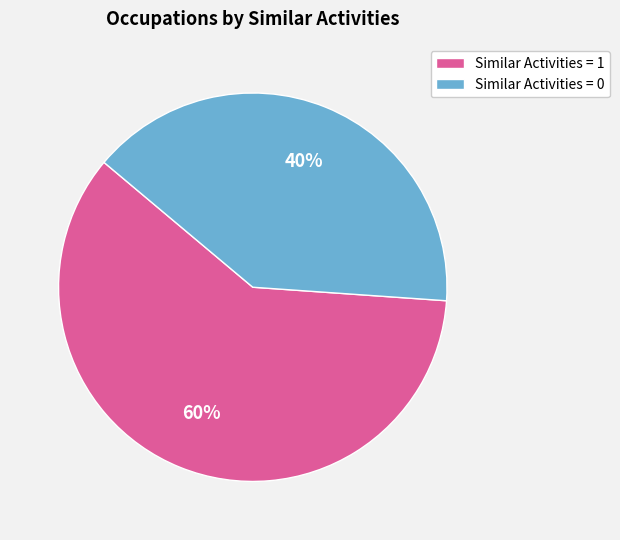

True or false: Similar Activities = 0 accounts for 27% of the total.

False